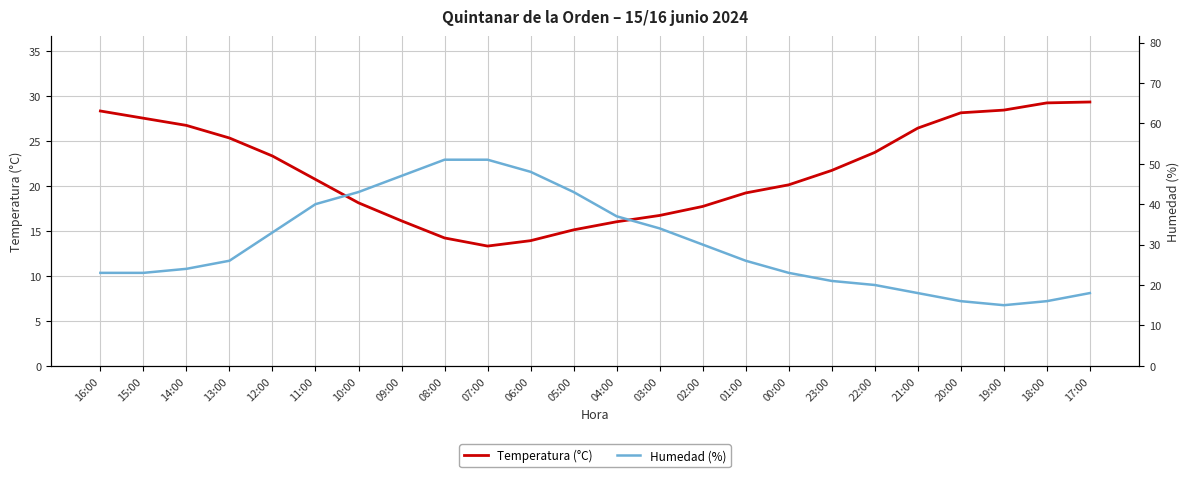

At which category does Humedad (%) reach its first local valley?

19:00